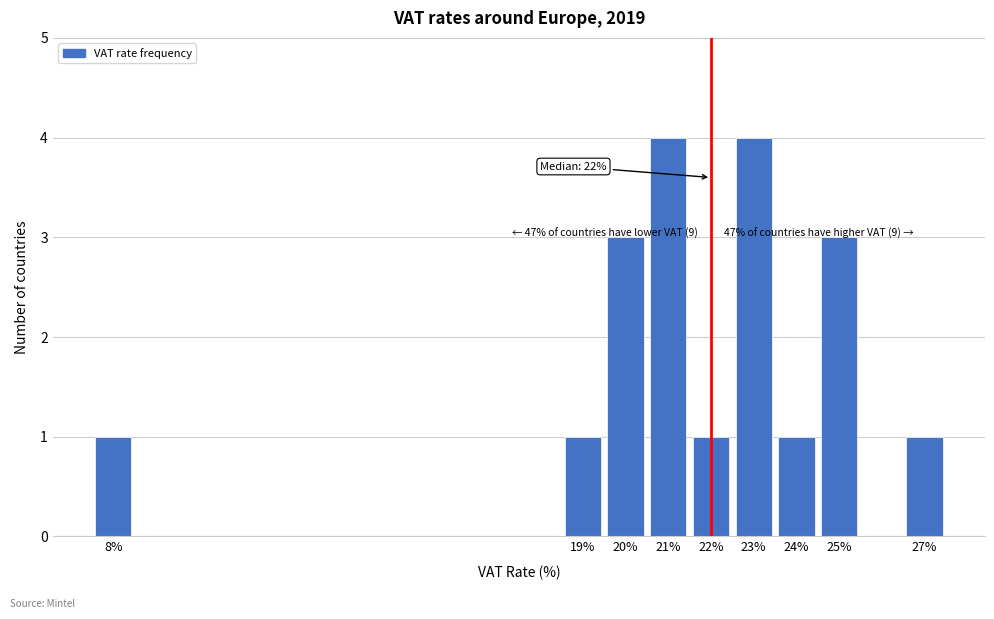

Reading left to right, extract all data points from this chart.

1	1	3	4	1	4	1	3	1